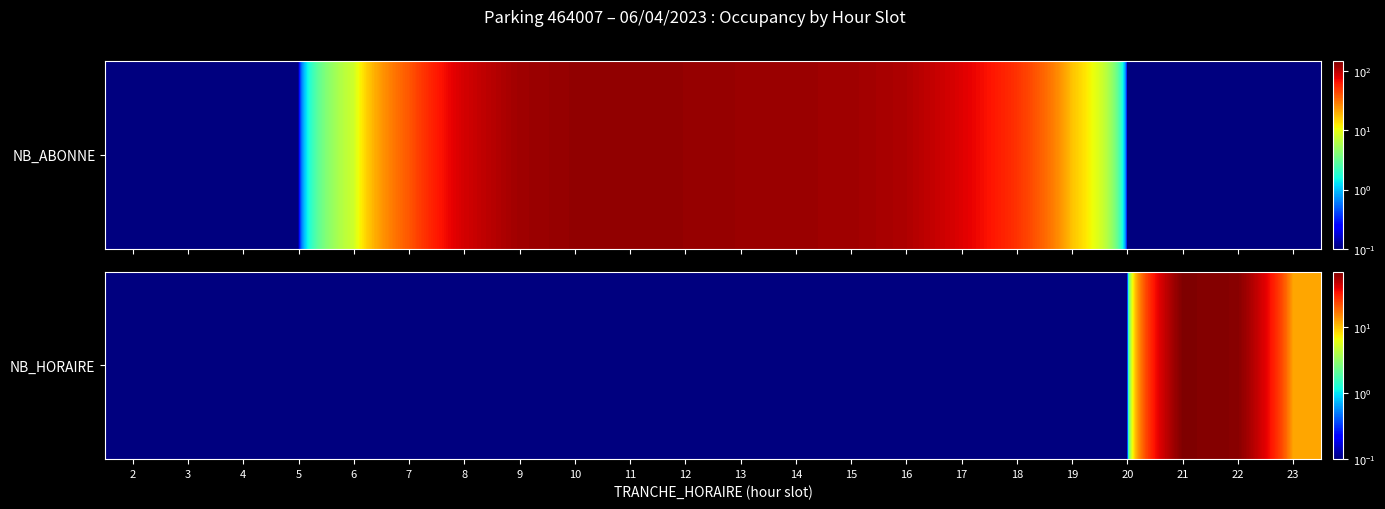

What is the sum of all values?

148.9